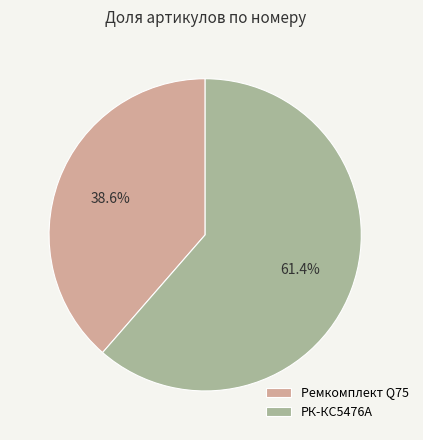

Count the number of slices in the pie.

2